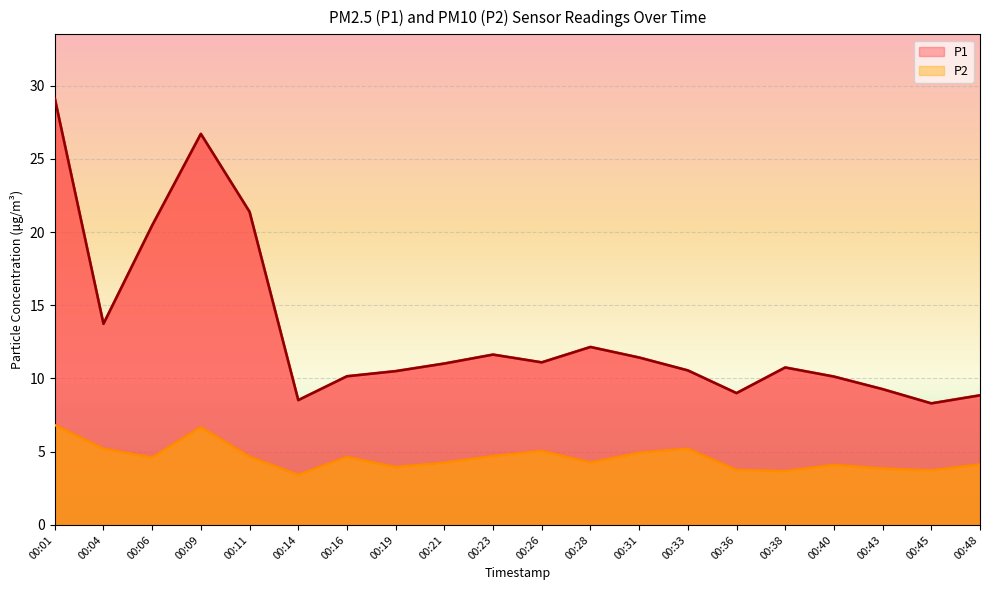

Which series changed the most between 00:23 and 00:45?

P1